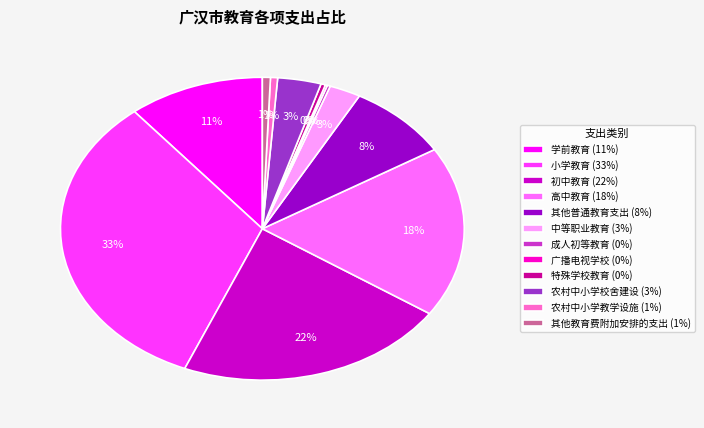

Does 小学教育 (33%) account for over 50% of the chart?

No